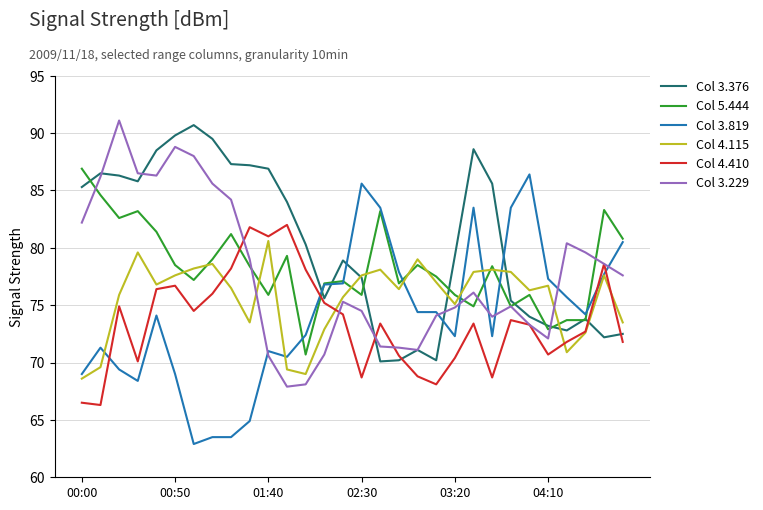

What is the lowest value of the Col 4.115 series?

68.6